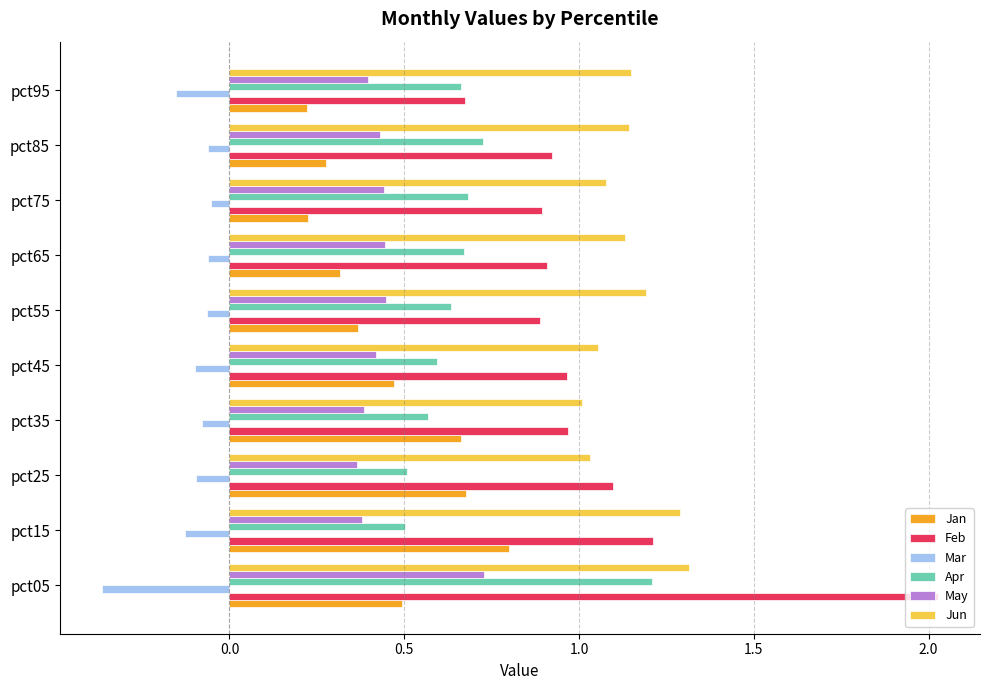

At which category does the chart reach its minimum across all series?

pct05